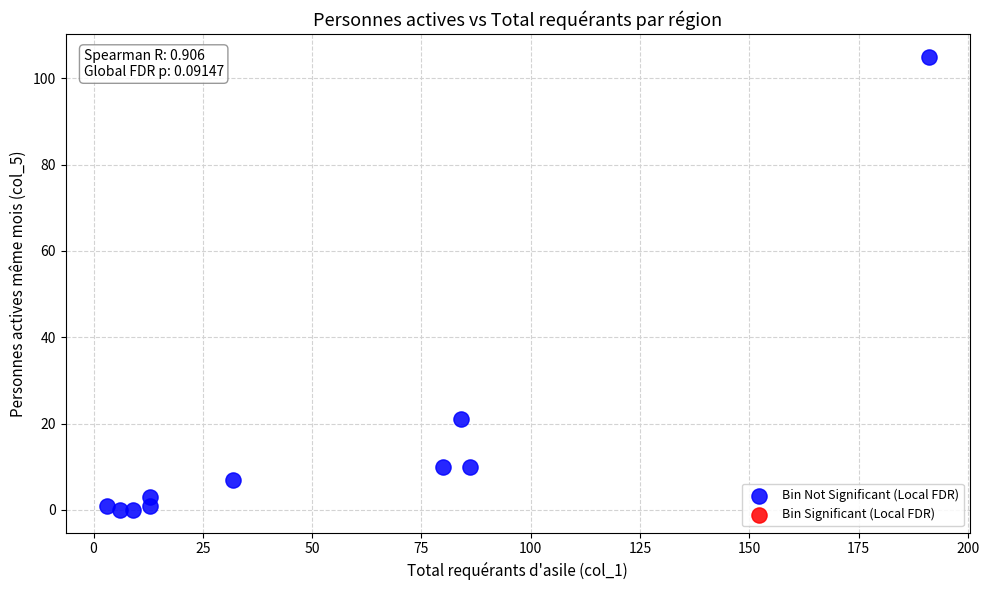

What is the average X value?

52